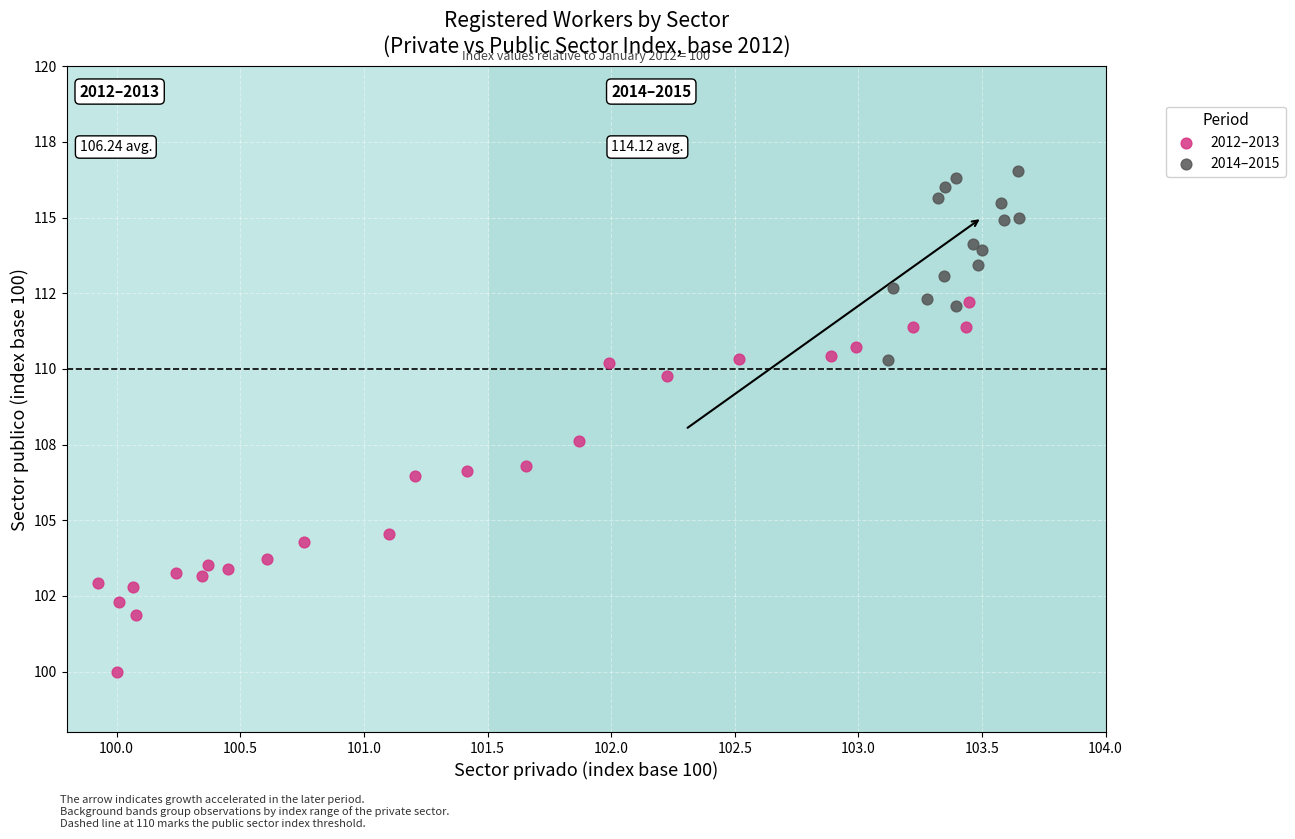

Which series contains the lowest Y value?

2012–2013